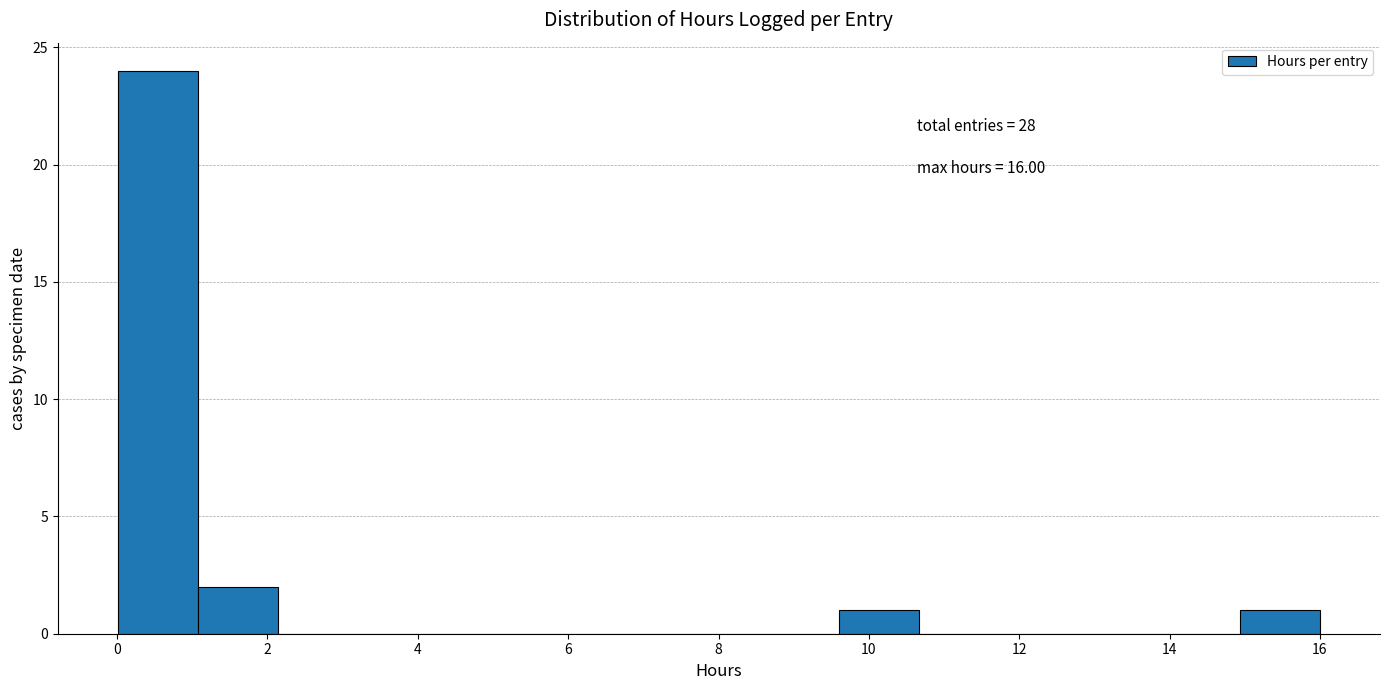

Which range on the x-axis has the tallest bar?

0.0 to 1.0